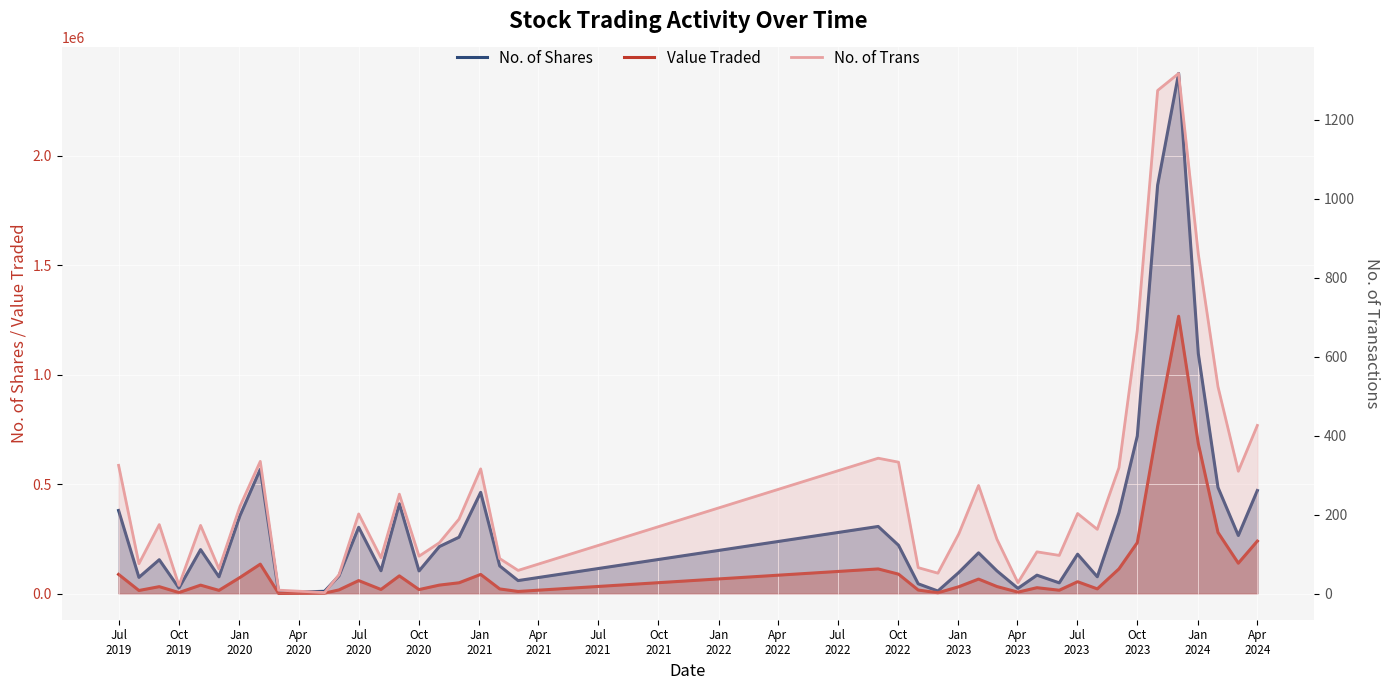

True or false: No. of Shares and Value Traded intersect in this chart.

False